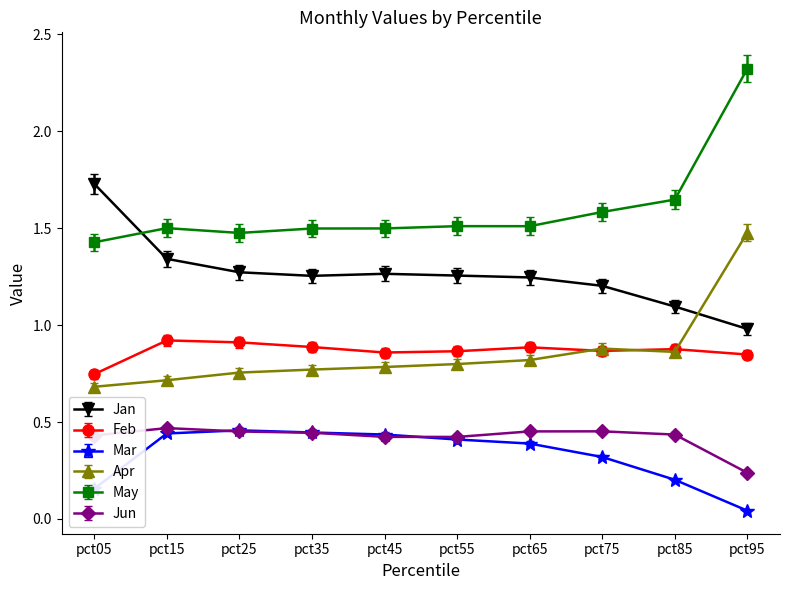

Which series has the largest total across all categories?

May